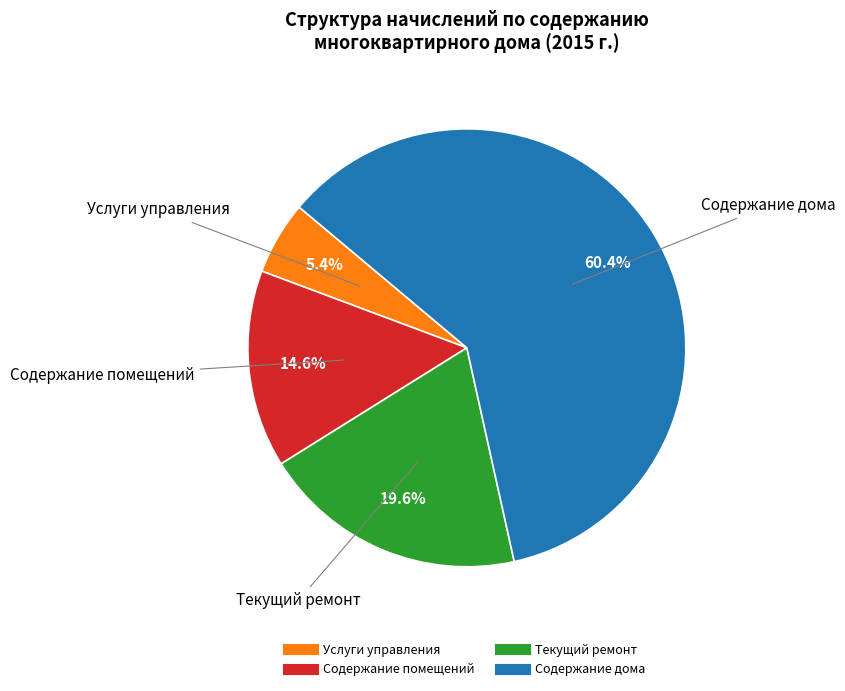

Is there any slice that represents more than half of the pie?

Yes